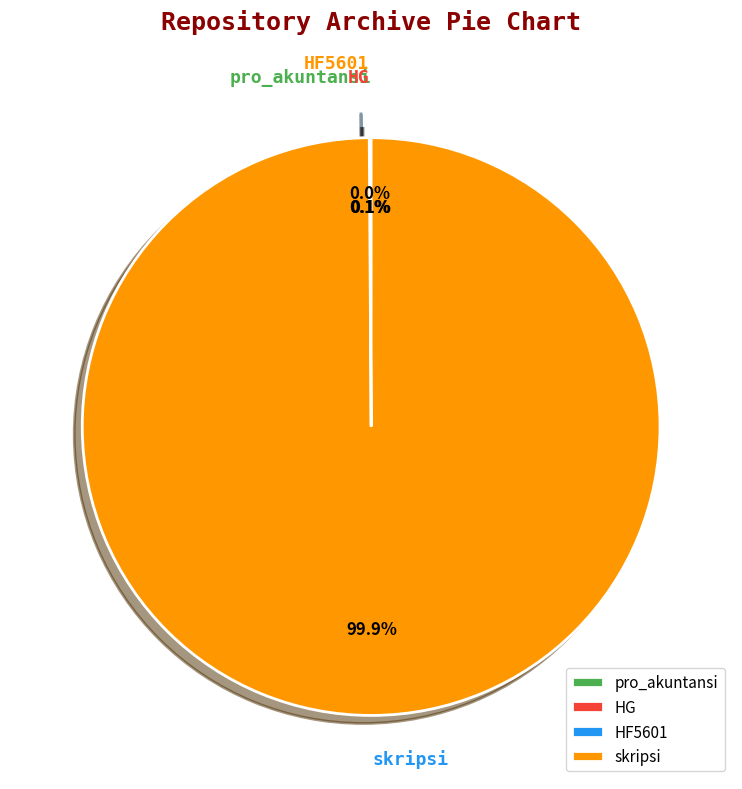

Is there any slice that represents more than half of the pie?

Yes